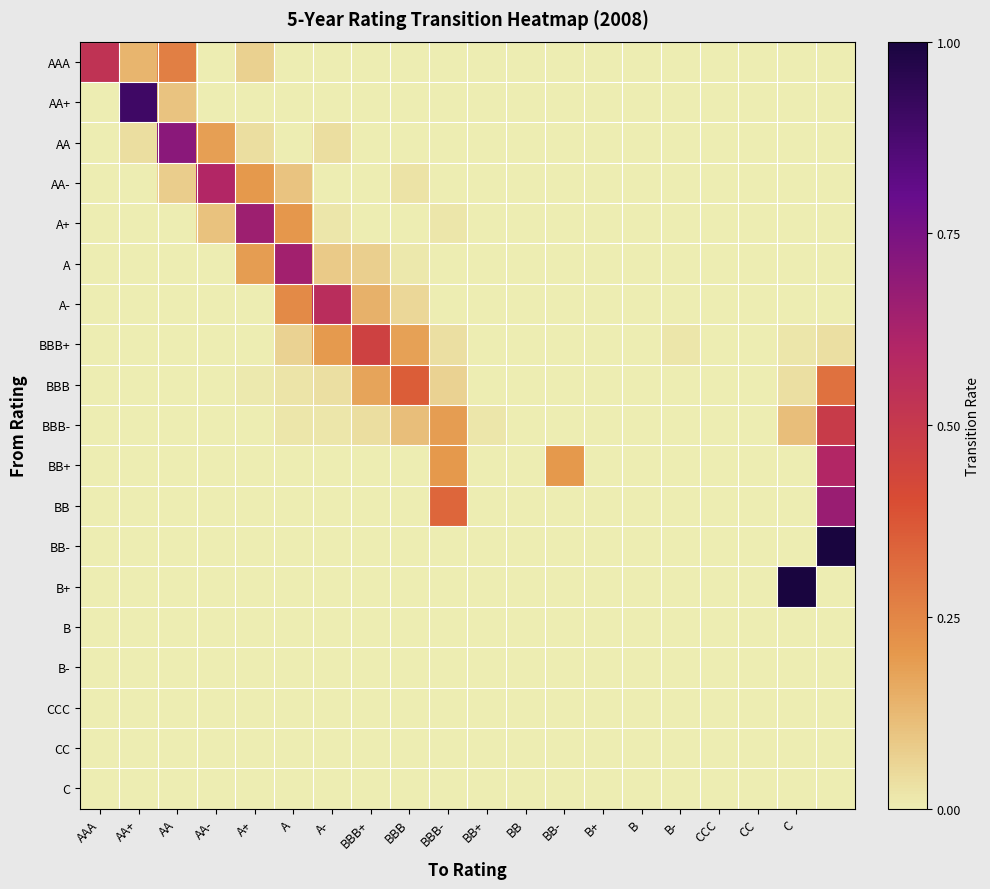

Reading left to right, extract all data points from this chart.

AAA: 0.5	0.1	0.3	0.0	0.1	0.0	0.0	0.0	0.0	0.0	0.0	0.0	0.0	0.0	0.0	0.0	0.0	0.0	0.0	0.0
AA+: 0.0	0.9	0.1	0.0	0.0	0.0	0.0	0.0	0.0	0.0	0.0	0.0	0.0	0.0	0.0	0.0	0.0	0.0	0.0	0.0
AA: 0.0	0.0	0.7	0.2	0.0	0.0	0.0	0.0	0.0	0.0	0.0	0.0	0.0	0.0	0.0	0.0	0.0	0.0	0.0	0.0
AA-: 0.0	0.0	0.1	0.6	0.2	0.1	0.0	0.0	0.0	0.0	0.0	0.0	0.0	0.0	0.0	0.0	0.0	0.0	0.0	0.0
A+: 0.0	0.0	0.0	0.1	0.7	0.2	0.0	0.0	0.0	0.0	0.0	0.0	0.0	0.0	0.0	0.0	0.0	0.0	0.0	0.0
A: 0.0	0.0	0.0	0.0	0.2	0.6	0.1	0.1	0.0	0.0	0.0	0.0	0.0	0.0	0.0	0.0	0.0	0.0	0.0	0.0
A-: 0.0	0.0	0.0	0.0	0.0	0.2	0.6	0.1	0.1	0.0	0.0	0.0	0.0	0.0	0.0	0.0	0.0	0.0	0.0	0.0
BBB+: 0.0	0.0	0.0	0.0	0.0	0.1	0.2	0.5	0.2	0.0	0.0	0.0	0.0	0.0	0.0	0.0	0.0	0.0	0.0	0.0
BBB: 0.0	0.0	0.0	0.0	0.0	0.0	0.0	0.2	0.4	0.1	0.0	0.0	0.0	0.0	0.0	0.0	0.0	0.0	0.0	0.3
BBB-: 0.0	0.0	0.0	0.0	0.0	0.0	0.0	0.0	0.1	0.2	0.0	0.0	0.0	0.0	0.0	0.0	0.0	0.0	0.1	0.5
BB+: 0.0	0.0	0.0	0.0	0.0	0.0	0.0	0.0	0.0	0.2	0.0	0.0	0.2	0.0	0.0	0.0	0.0	0.0	0.0	0.6
BB: 0.0	0.0	0.0	0.0	0.0	0.0	0.0	0.0	0.0	0.3	0.0	0.0	0.0	0.0	0.0	0.0	0.0	0.0	0.0	0.7
BB-: 0.0	0.0	0.0	0.0	0.0	0.0	0.0	0.0	0.0	0.0	0.0	0.0	0.0	0.0	0.0	0.0	0.0	0.0	0.0	1.0
B+: 0.0	0.0	0.0	0.0	0.0	0.0	0.0	0.0	0.0	0.0	0.0	0.0	0.0	0.0	0.0	0.0	0.0	0.0	1.0	0.0
B: 0.0	0.0	0.0	0.0	0.0	0.0	0.0	0.0	0.0	0.0	0.0	0.0	0.0	0.0	0.0	0.0	0.0	0.0	0.0	0.0
B-: 0.0	0.0	0.0	0.0	0.0	0.0	0.0	0.0	0.0	0.0	0.0	0.0	0.0	0.0	0.0	0.0	0.0	0.0	0.0	0.0
CCC: 0.0	0.0	0.0	0.0	0.0	0.0	0.0	0.0	0.0	0.0	0.0	0.0	0.0	0.0	0.0	0.0	0.0	0.0	0.0	0.0
CC: 0.0	0.0	0.0	0.0	0.0	0.0	0.0	0.0	0.0	0.0	0.0	0.0	0.0	0.0	0.0	0.0	0.0	0.0	0.0	0.0
C: 0.0	0.0	0.0	0.0	0.0	0.0	0.0	0.0	0.0	0.0	0.0	0.0	0.0	0.0	0.0	0.0	0.0	0.0	0.0	0.0